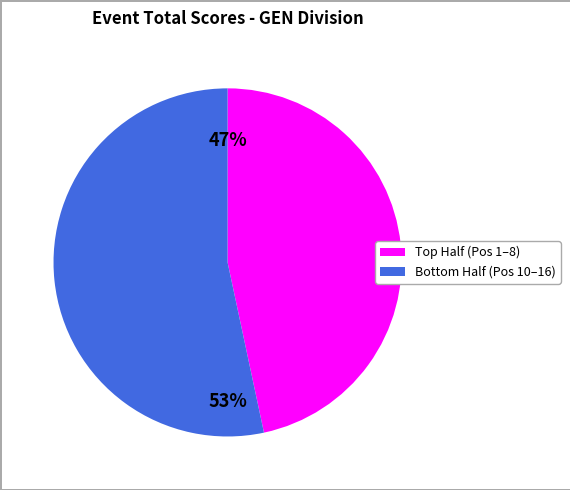

Does any single category account for the majority?

Yes